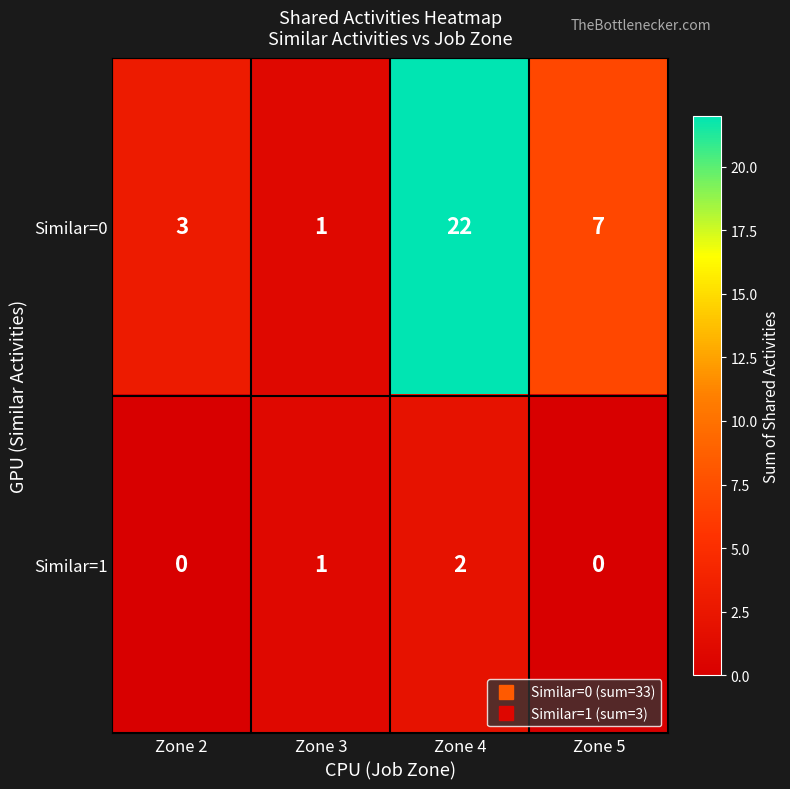

True or false: Similar=0 has a value of 2 at Zone 3.

False